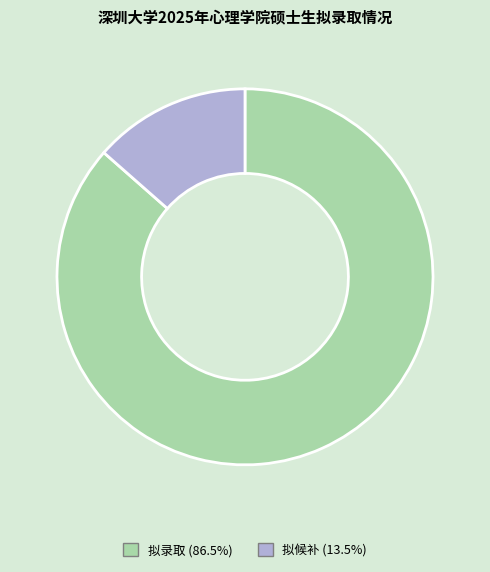

Approximately how many times larger is the value at 拟候补 compared to 拟录取?

0.2